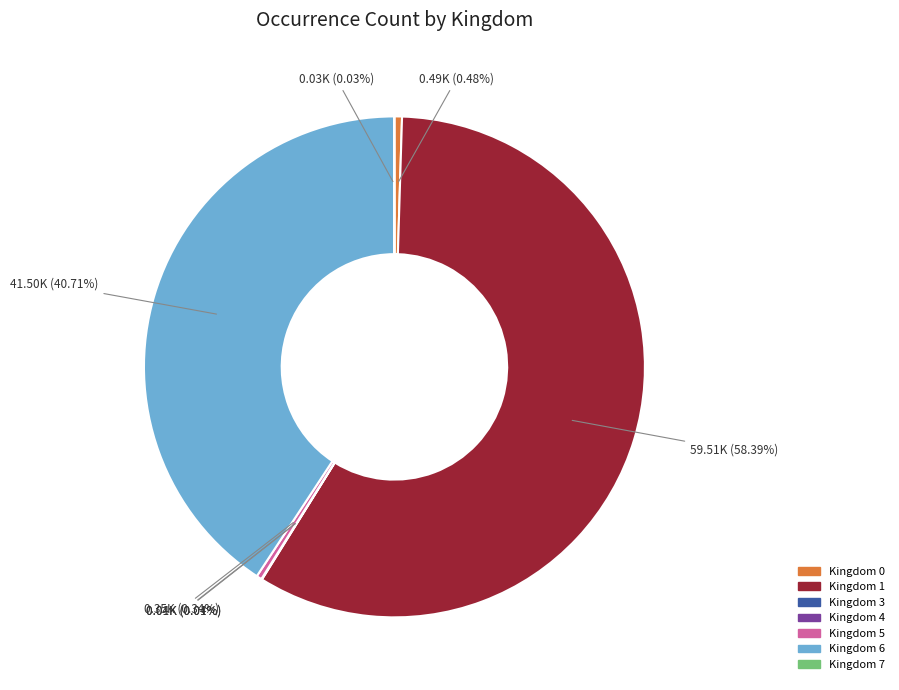

Does any single category account for the majority?

Yes